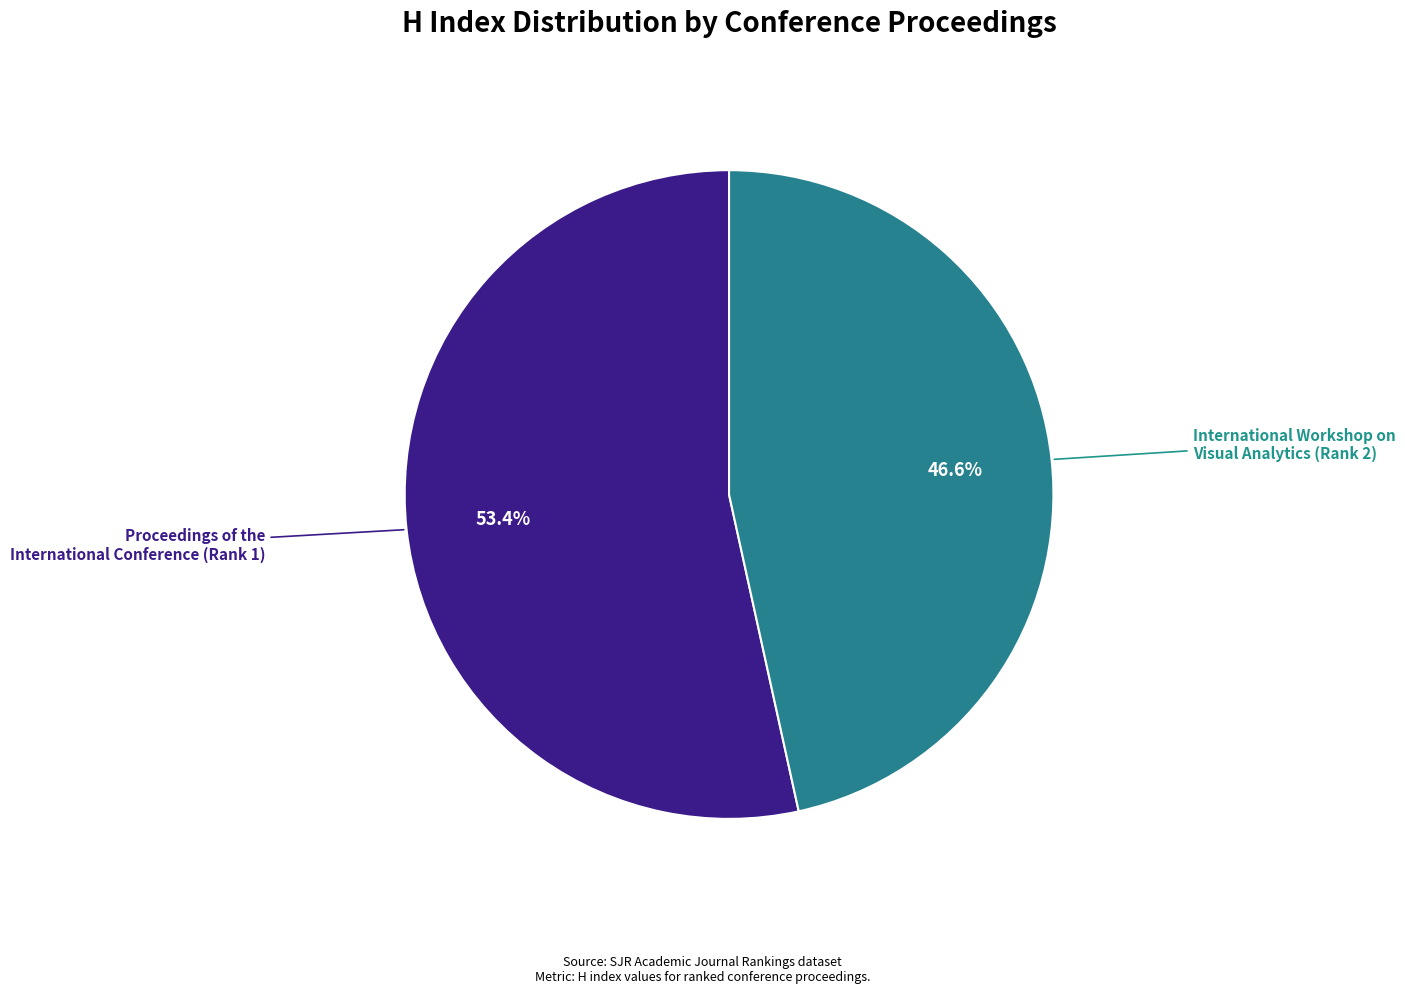

Is there a majority slice in this chart?

Yes